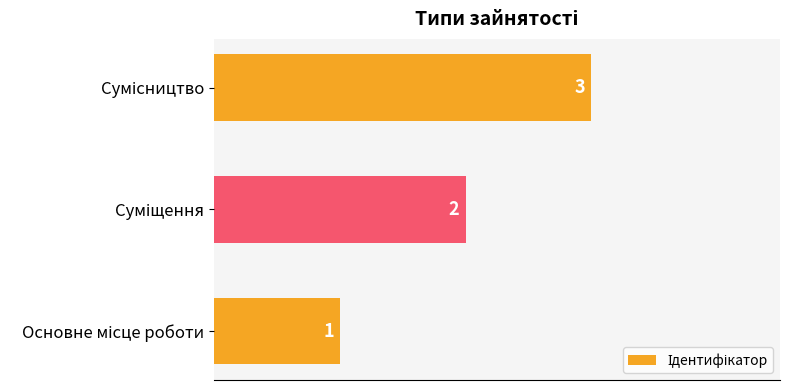

What is the maximum value shown in the chart?

3